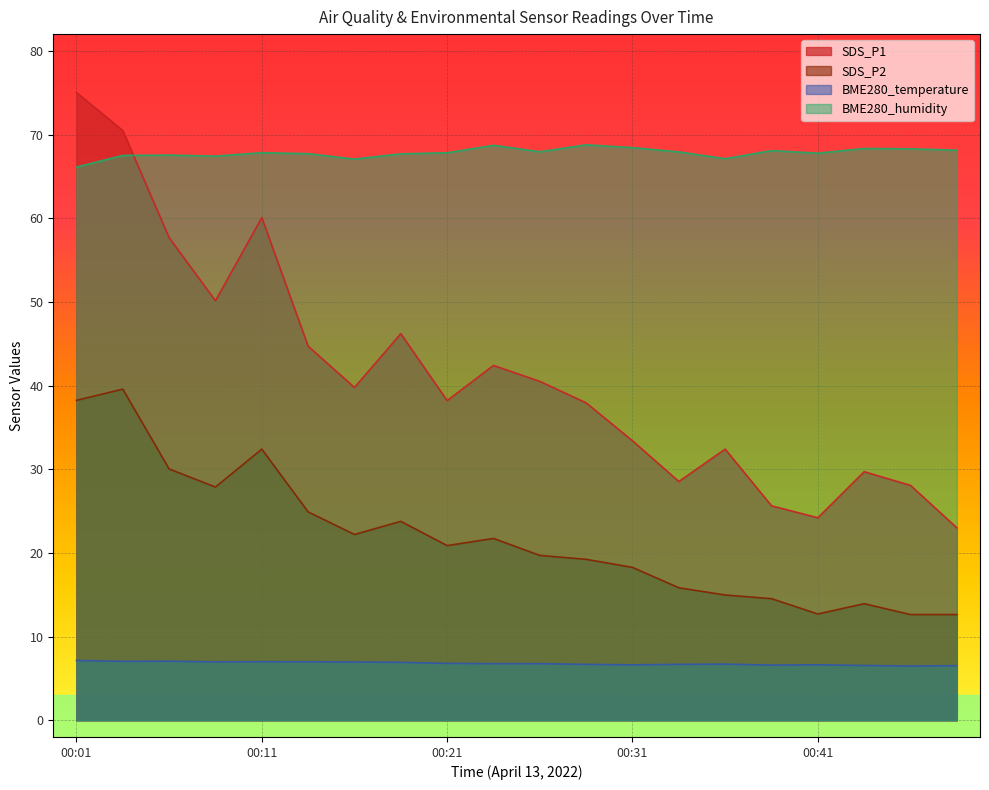

What is the difference between the highest and lowest values at 00:23?

61.9